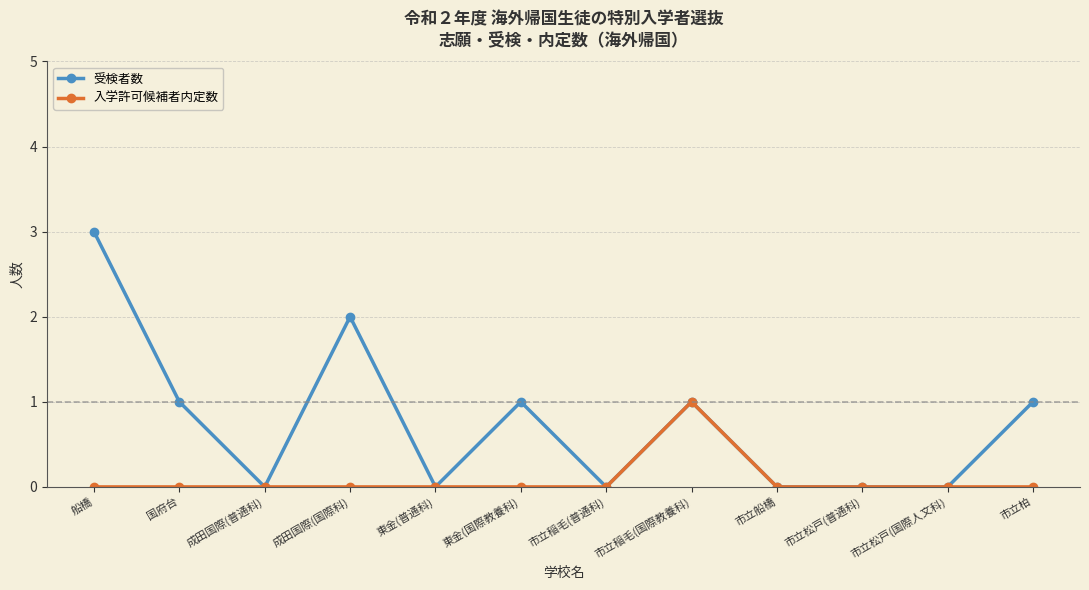

Rank the series by their average value, from lowest to highest.

入学許可候補者内定数, 受検者数